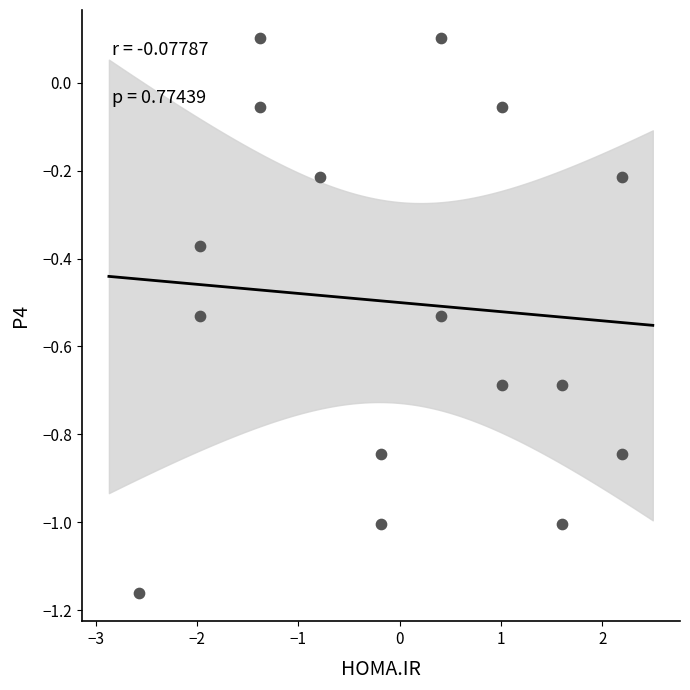

What is the range of X values (max minus min)?

4.8